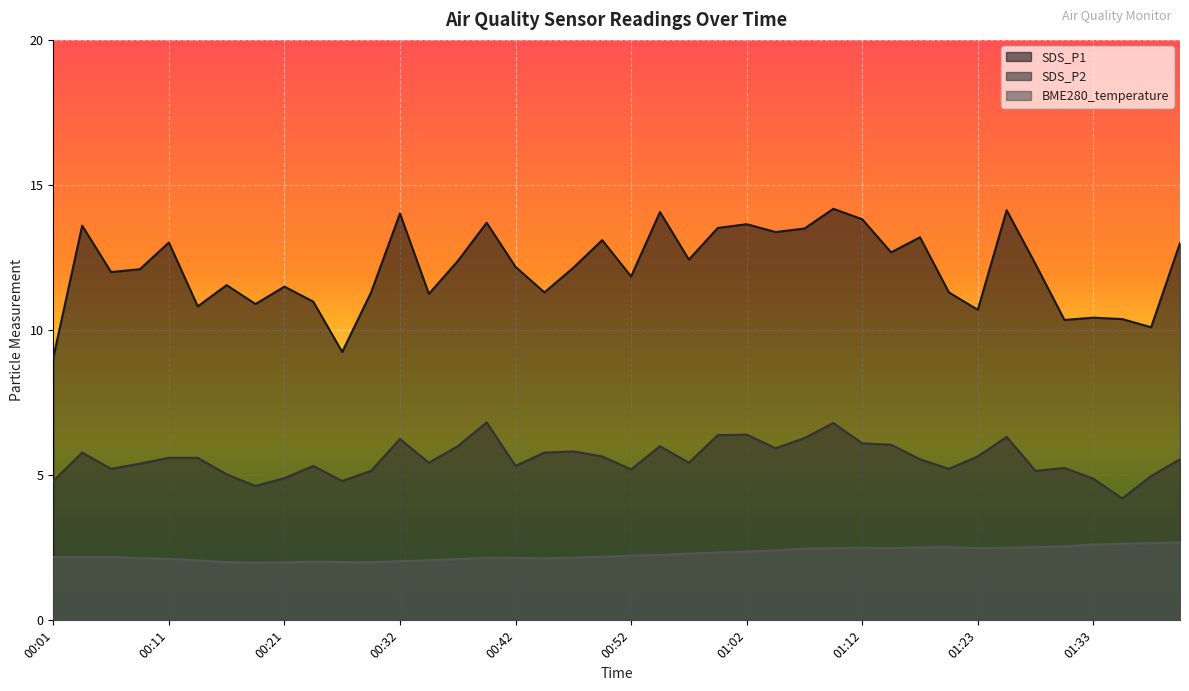

True or false: BME280_temperature and SDS_P2 intersect in this chart.

False